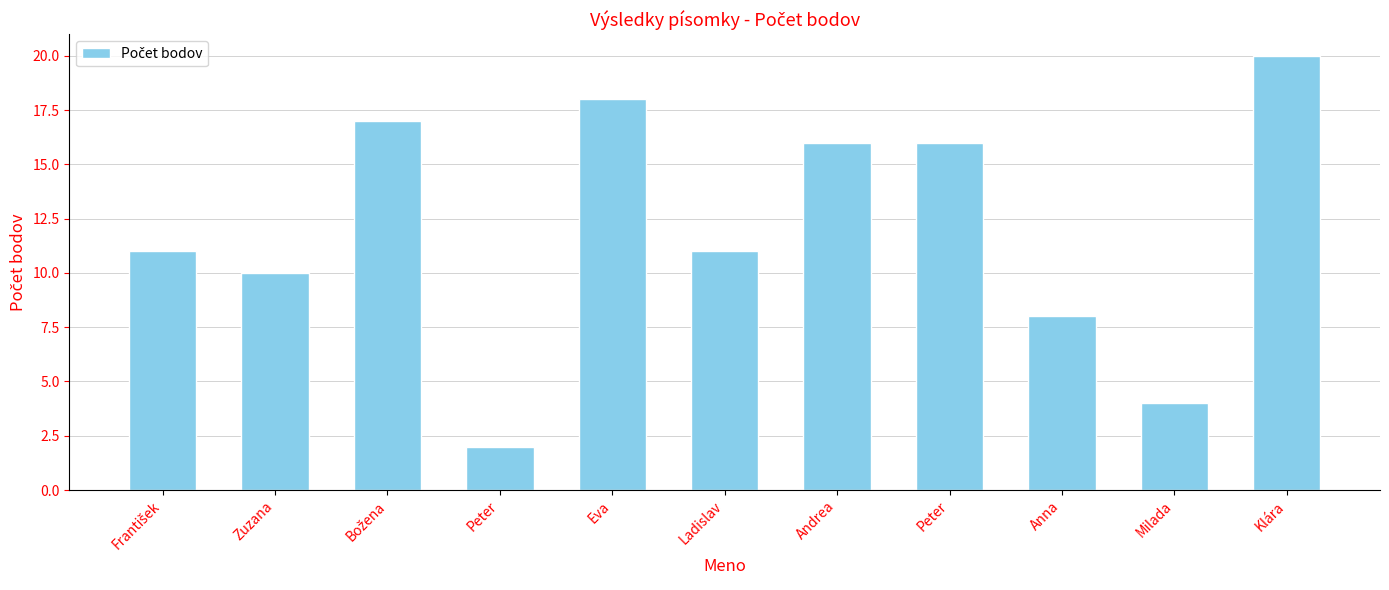

Count the number of data series in this chart.

1